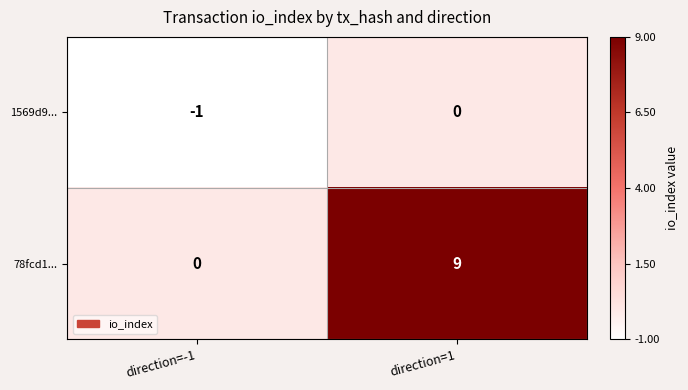

The 78fcd1... series shows 0 at direction=-1. True or false?

True